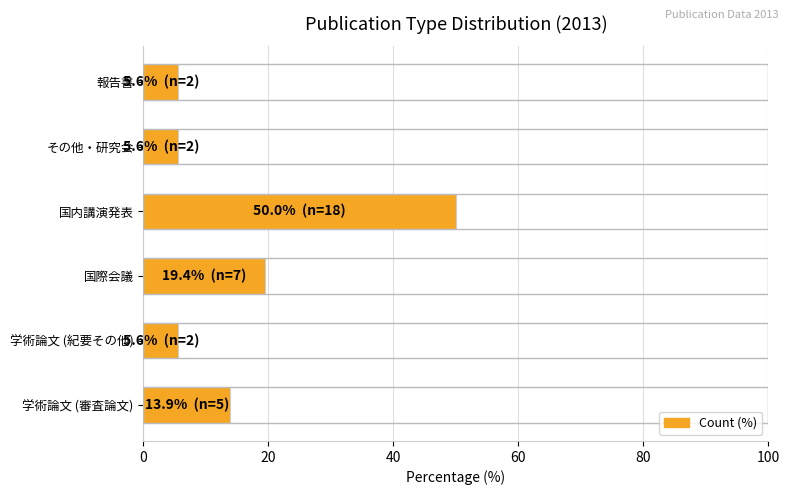

How many values exceed 13?

3